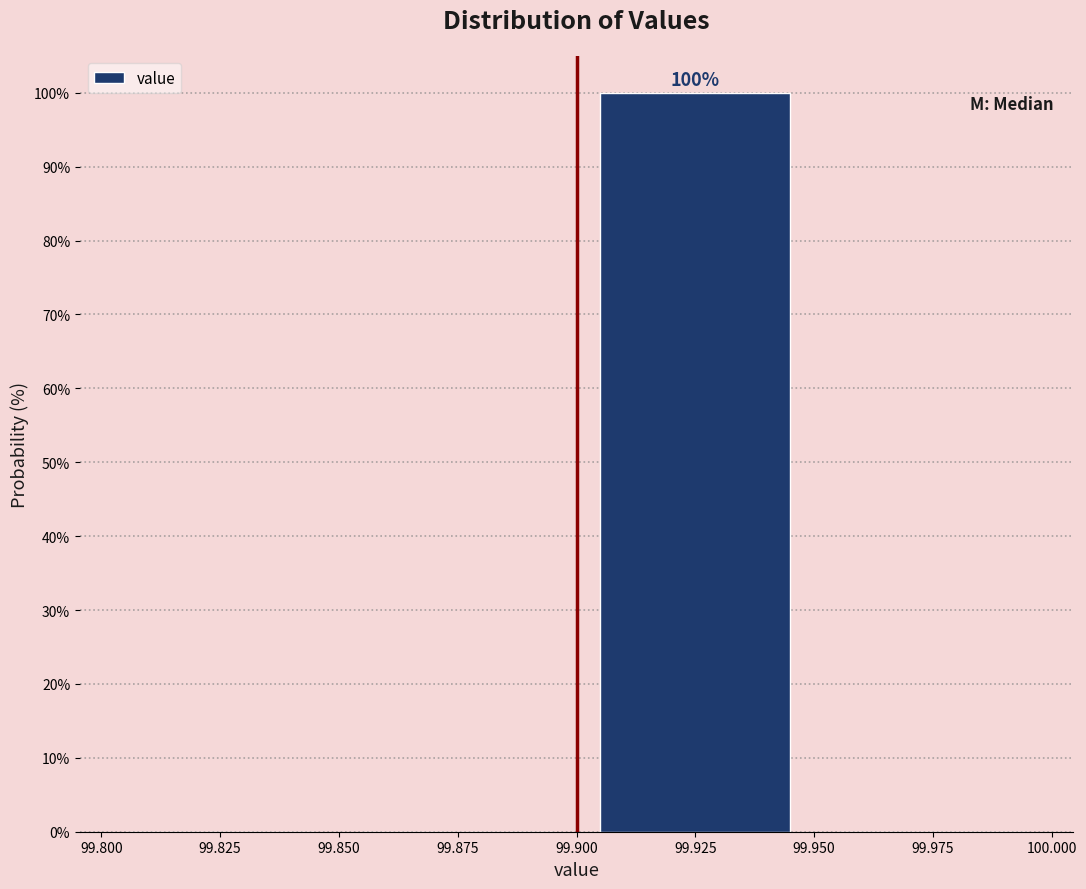

Which range on the x-axis has the tallest bar?

99.900 to 99.950